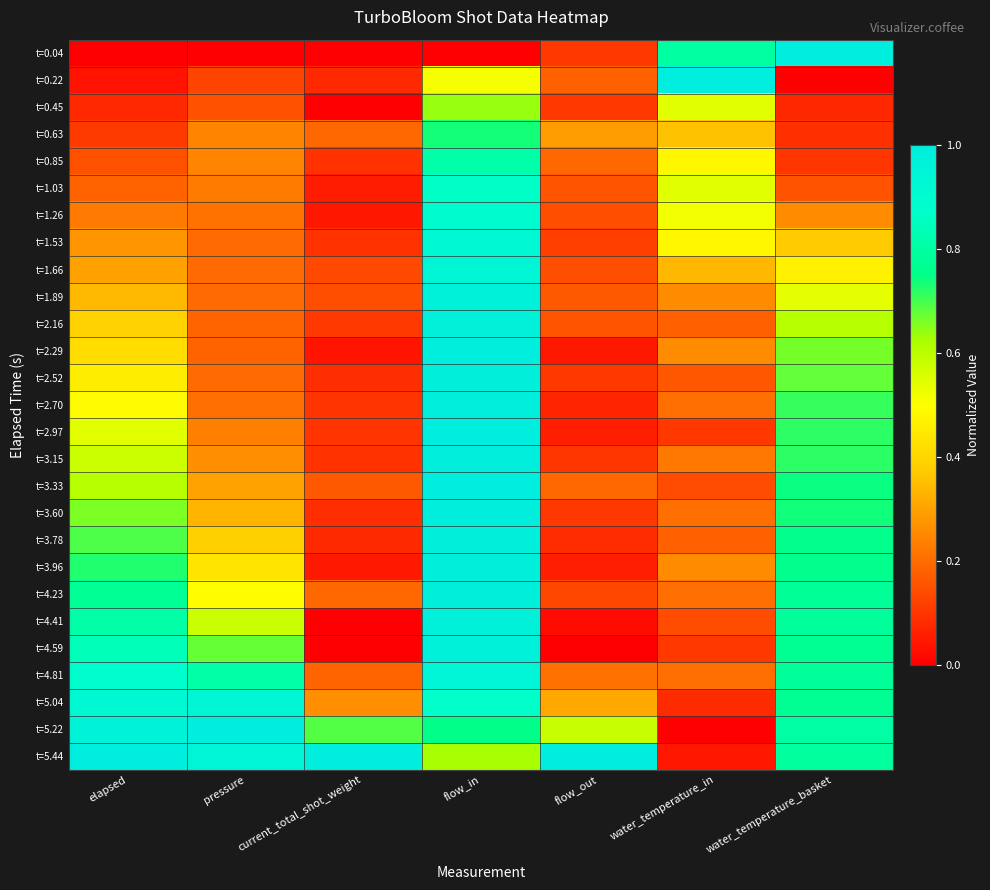

How many distinct data groups are displayed?

27